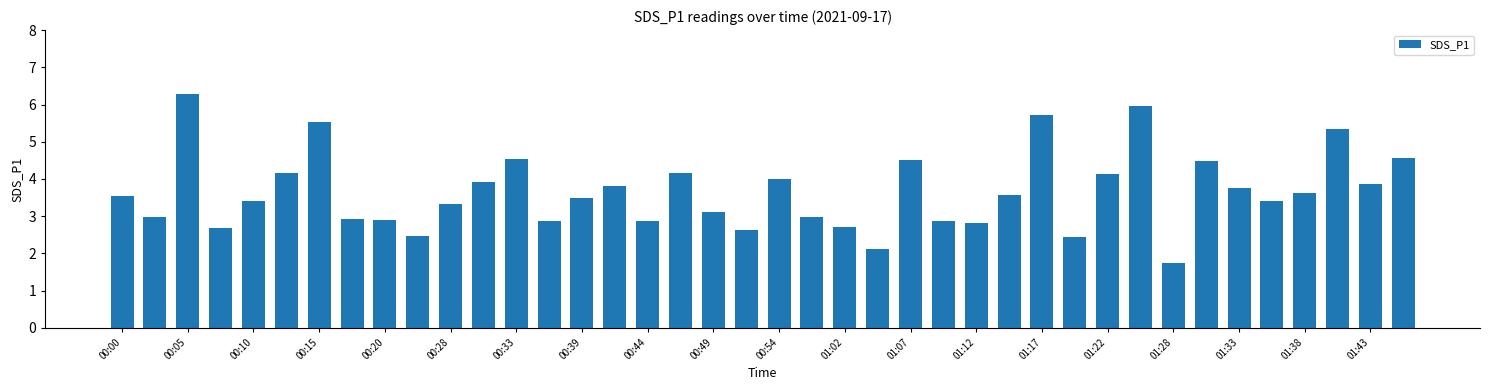

What is the value of the 27th bar from the left?

2.8